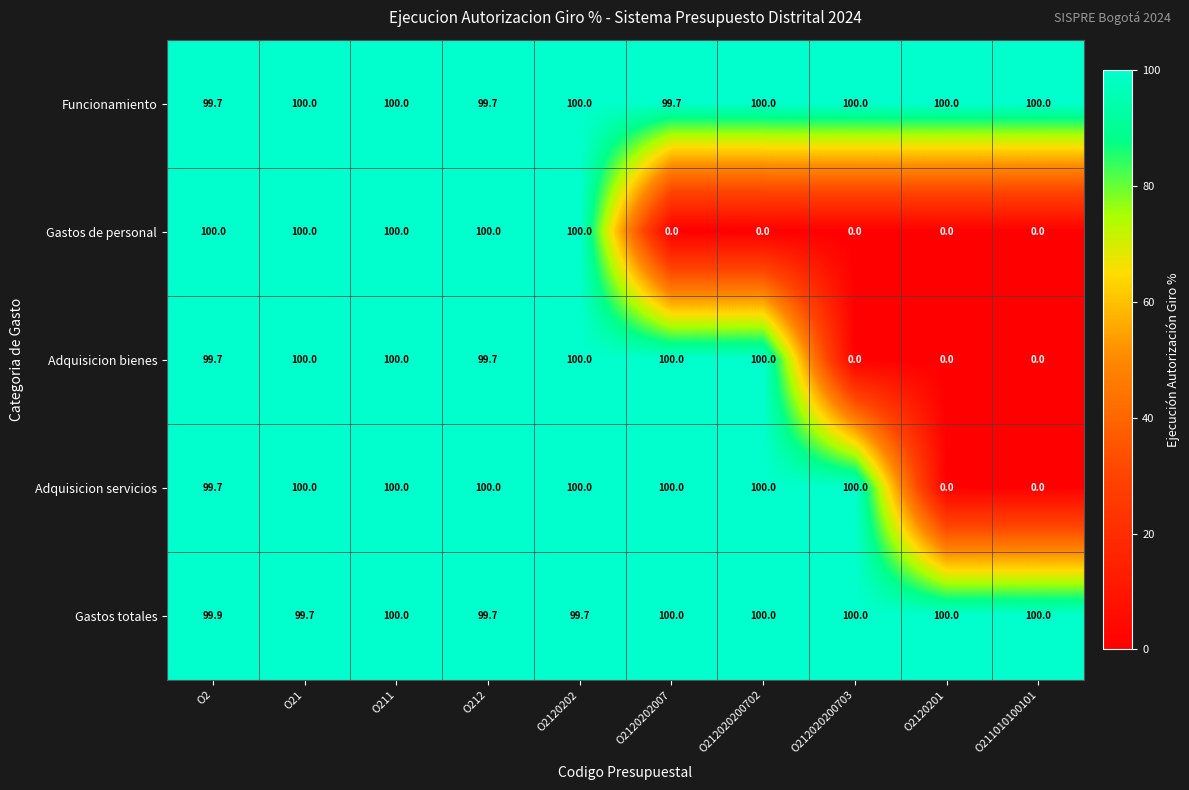

What is the maximum value shown in the chart?

100.0